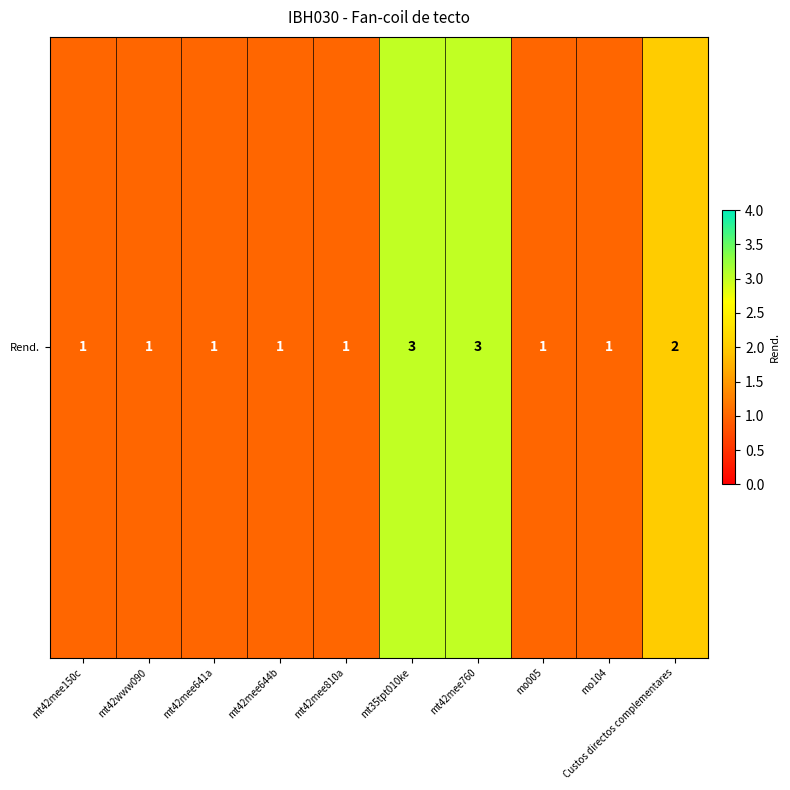

List the labels in order of value, largest first.

mt35tpt010ke, mt42mee760, Custos directos complementares, mt42mee150c, mt42www090, mt42mee641a, mt42mee644b, mt42mee810a, mo005, mo104